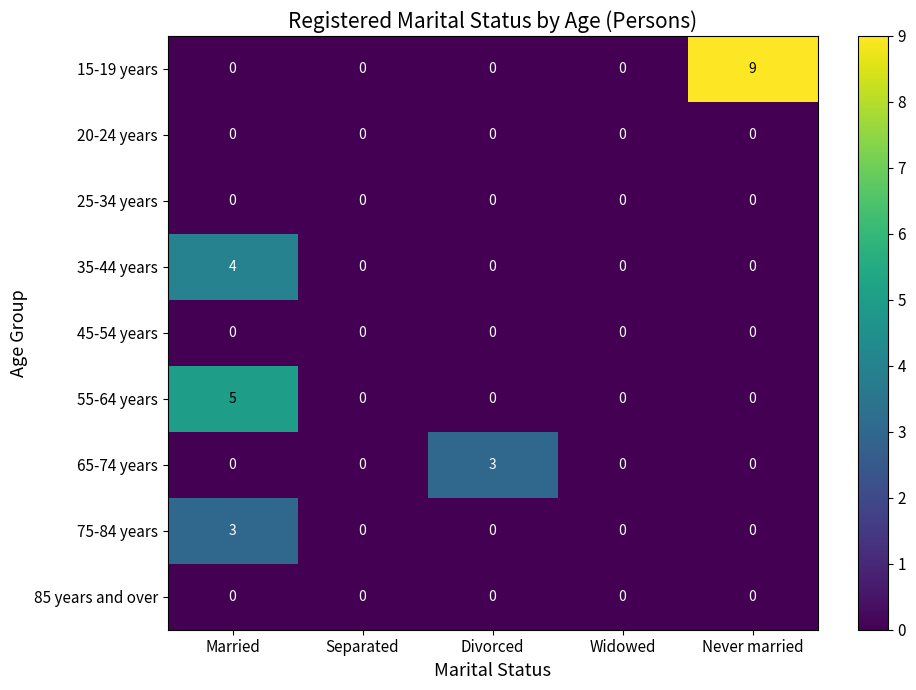

Between Married and Never married, which series saw the biggest shift?

15-19 years